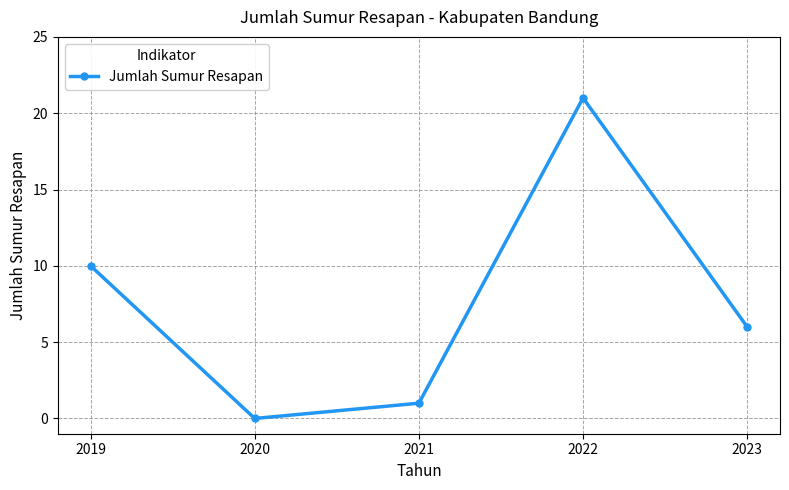

Where is the data nearest to the value 10?

2019